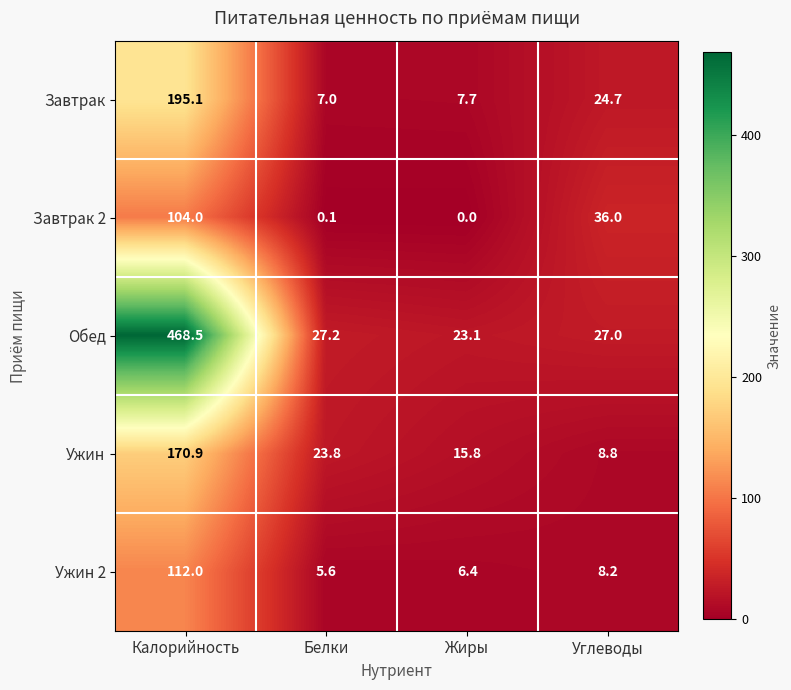

What is the difference between the maximum and second lowest values in the Завтрак 2 series?

103.9